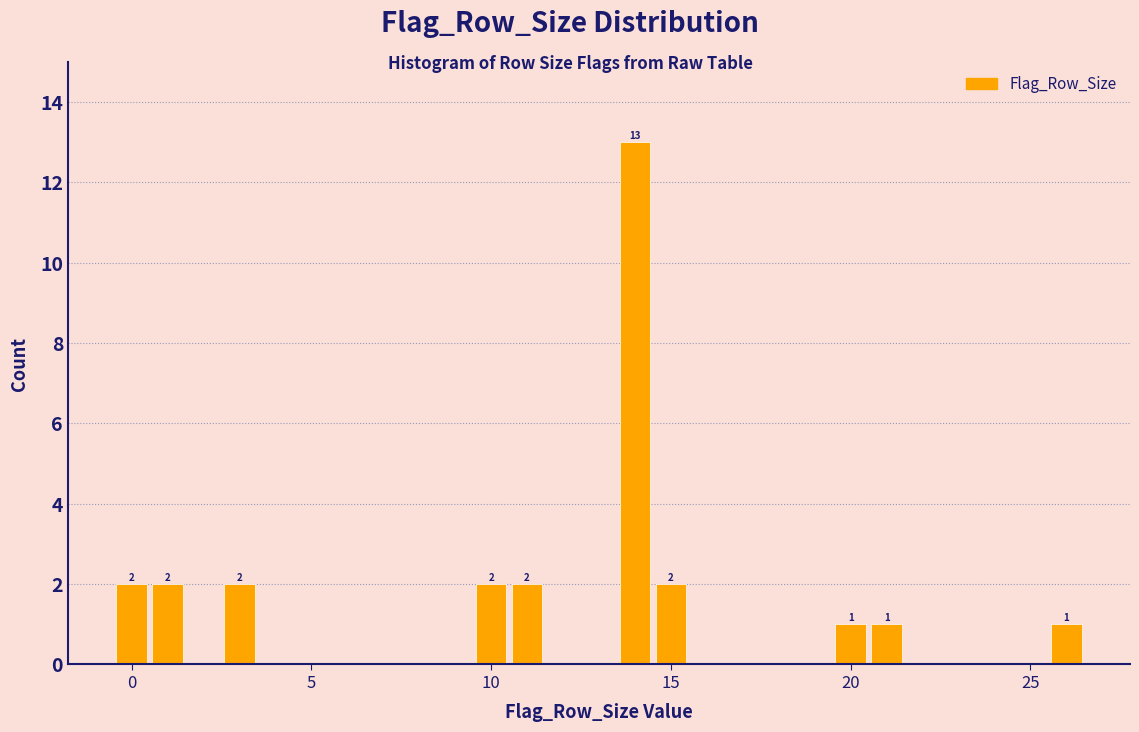

Read against the x-axis, roughly where is the centre of the tallest bar?

14.0